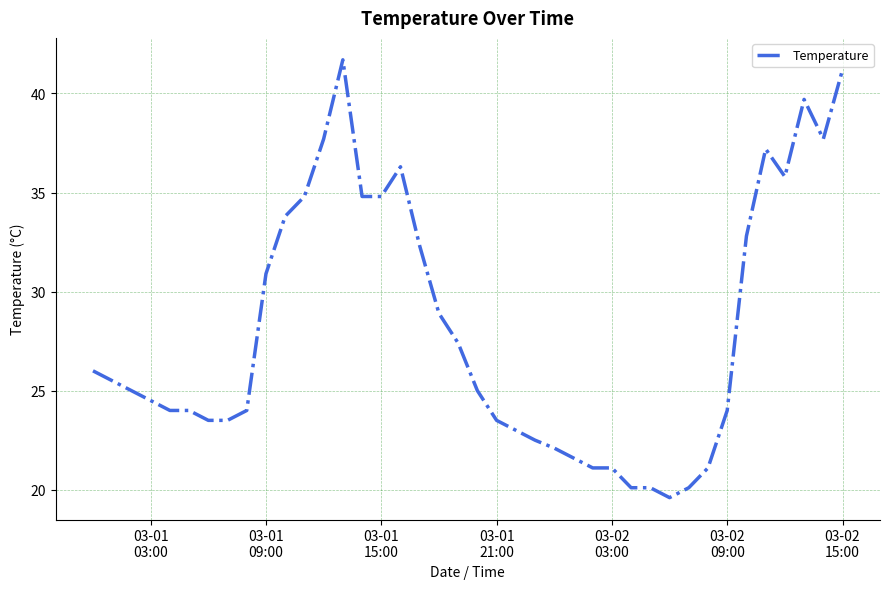

What is the greatest value displayed?

41.7